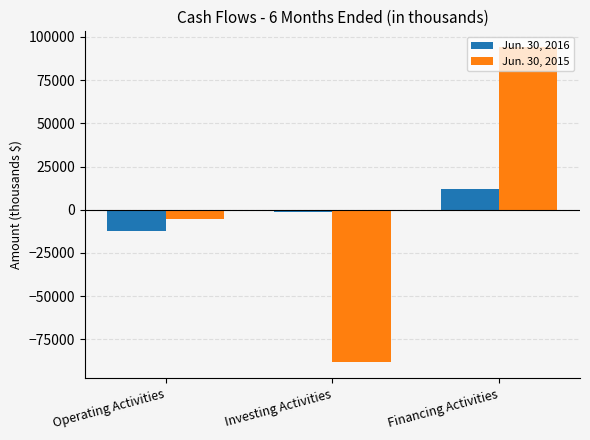

How many values in the Jun. 30, 2015 series are below -5512?

1